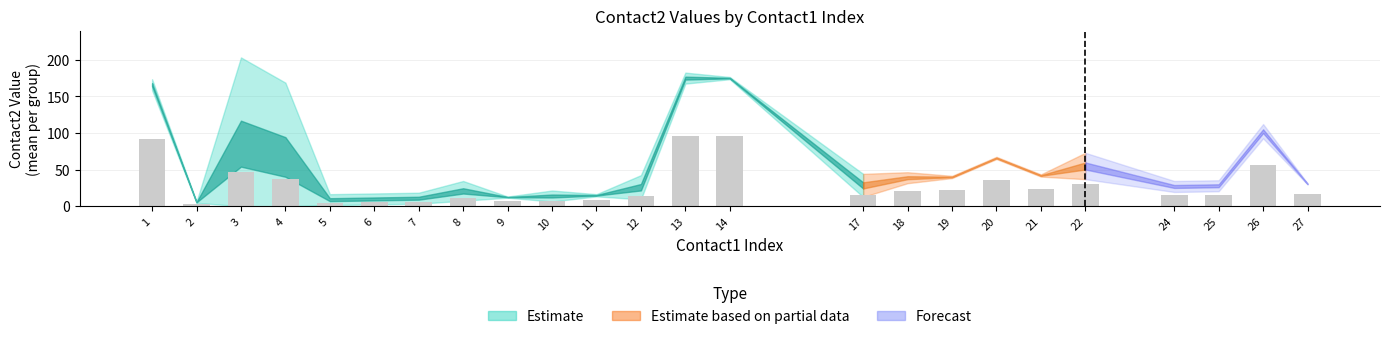

What is the maximum value shown in the chart?

96.3